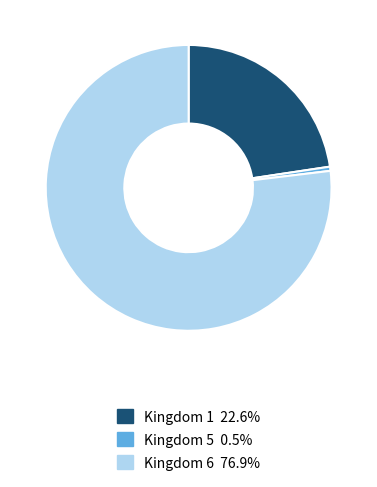

What is the ratio of the value at Kingdom 6 76.9% to the value at Kingdom 5 0.5%?

163.4